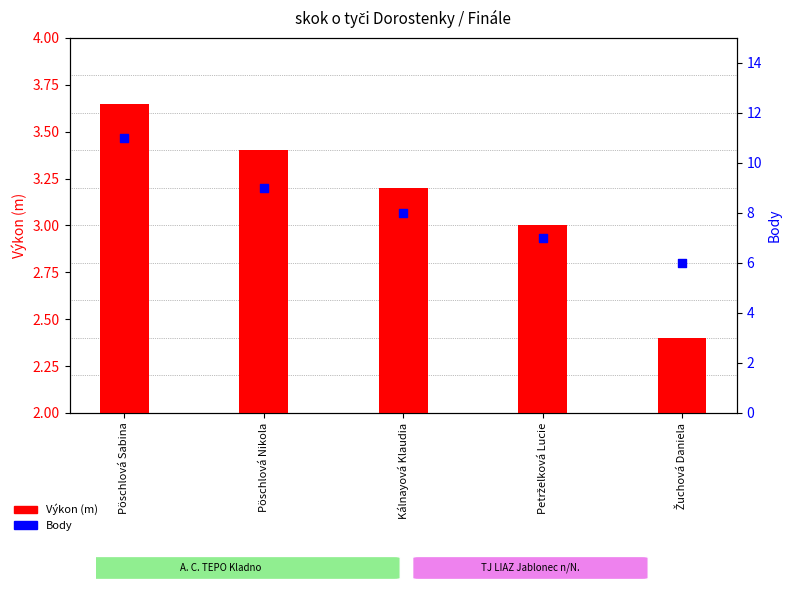

What are all the series names shown in the legend?

Výkon (m), Body